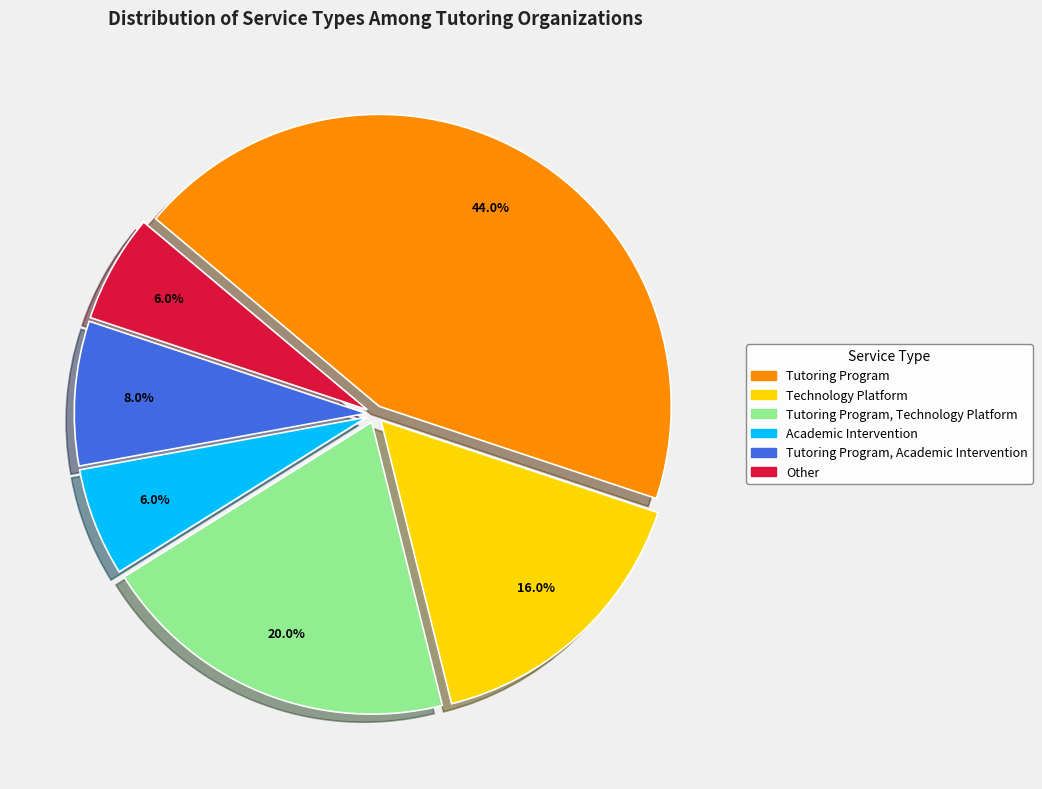

Is there a majority slice in this chart?

No